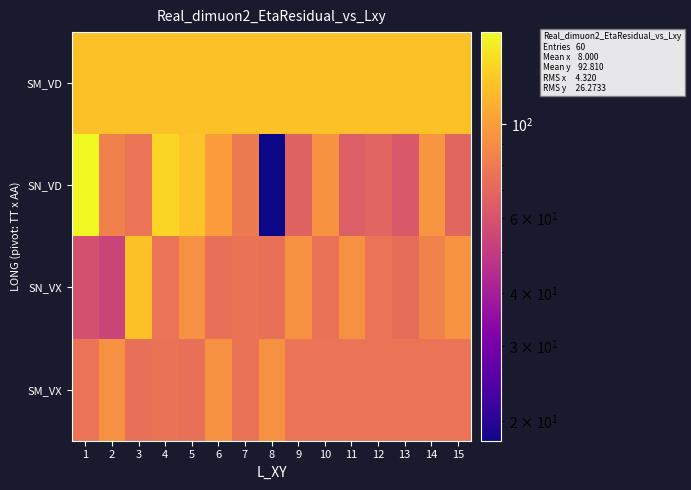

What is the spread (max minus min) of values at 5?

50.8